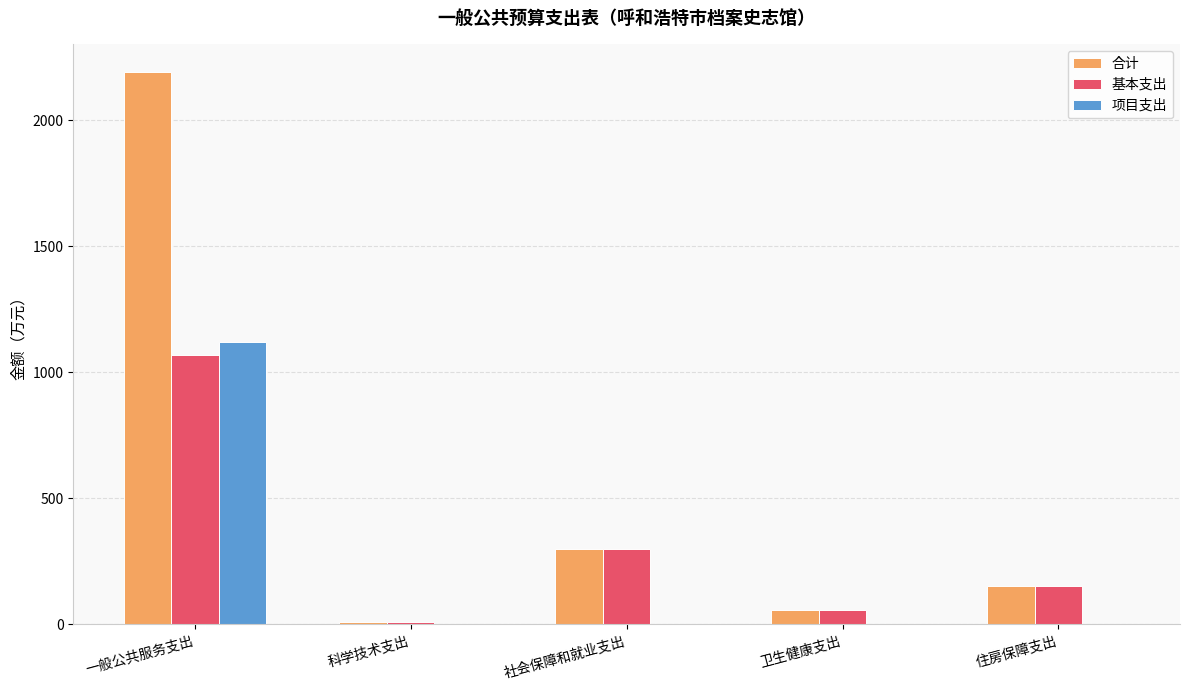

How many values in the 基本支出 series exceed 151?

3